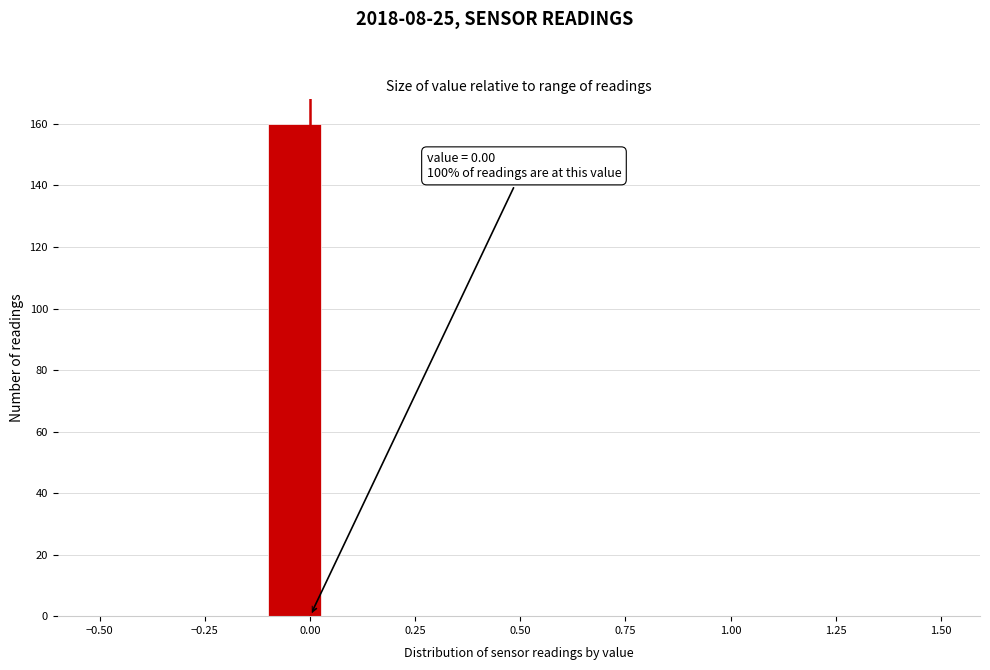

Around what value on the x-axis is the tallest bar? Give the approximate position of its centre, as read against the axis.

-0.05